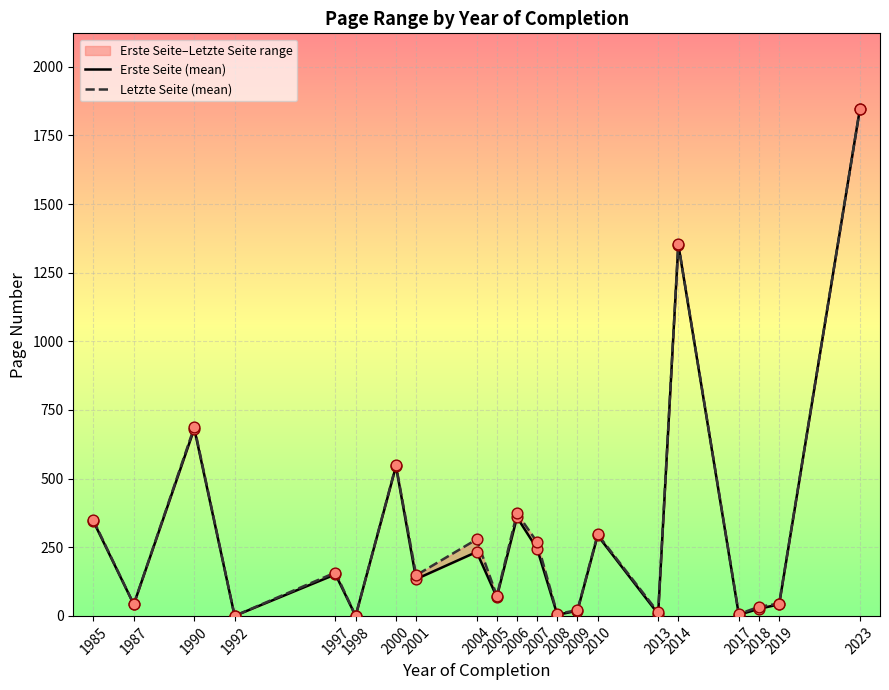

At which category is the sum across all series the highest?

2023